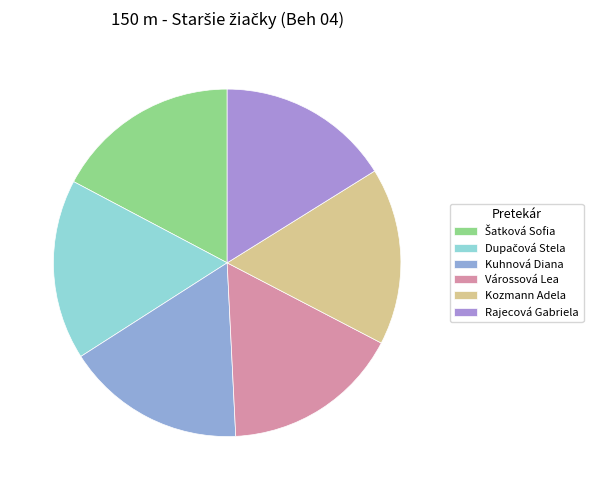

How many slices are in this pie chart?

6